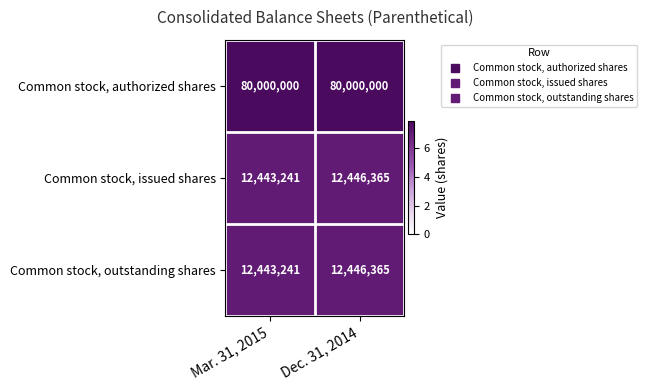

What is the sum of the Common stock, issued shares values at Dec. 31, 2014 and Mar. 31, 2015?

24889606